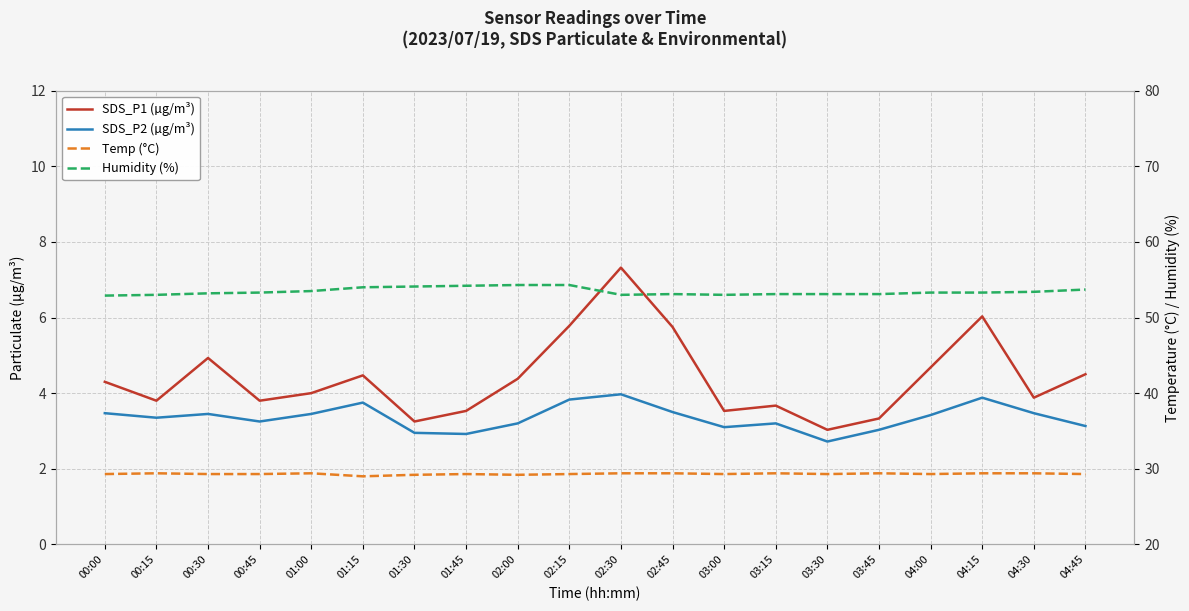

What are all the series names shown in the legend?

SDS_P1 (µg/m³), SDS_P2 (µg/m³), Temp (°C), Humidity (%)